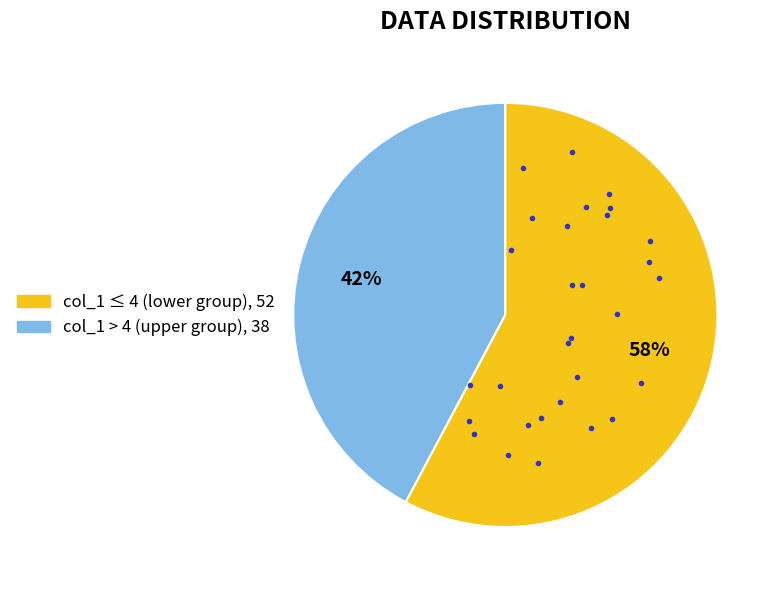

Is there any slice that represents more than half of the pie?

Yes